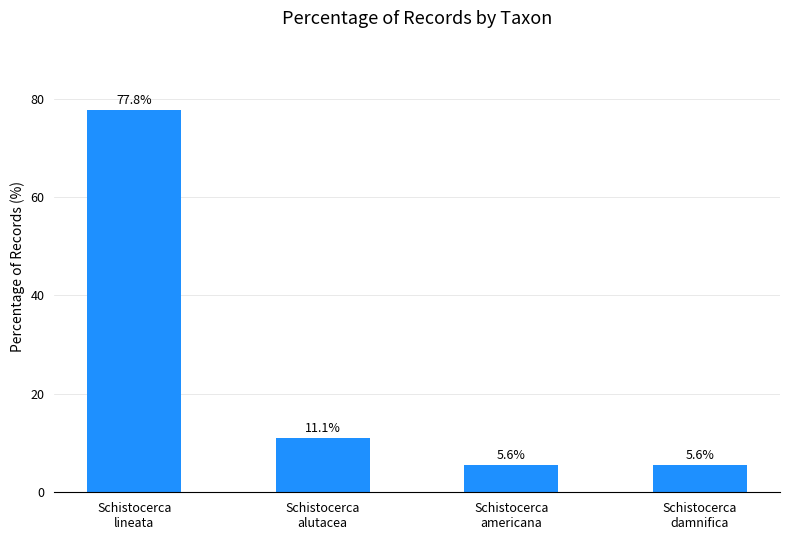

Are the bars grouped side by side (vs. stacked)?

No